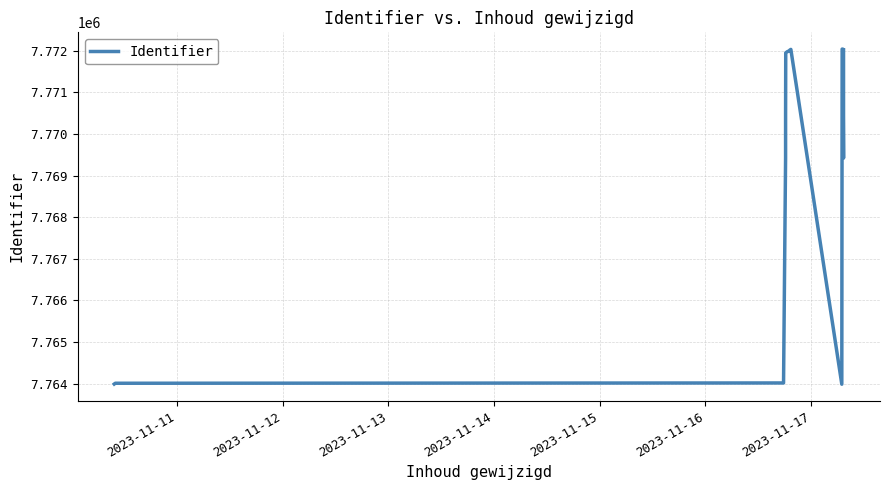

How many data points does each series have?

16